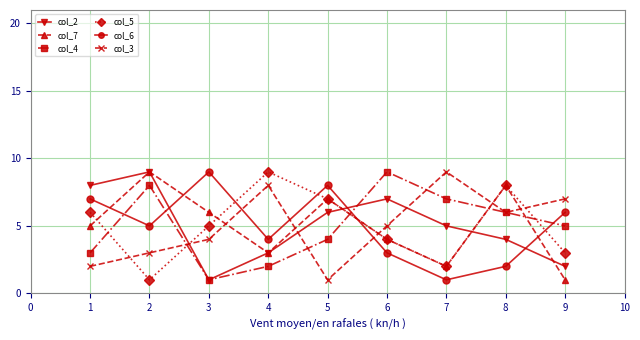

How many distinct data groups are displayed?

6